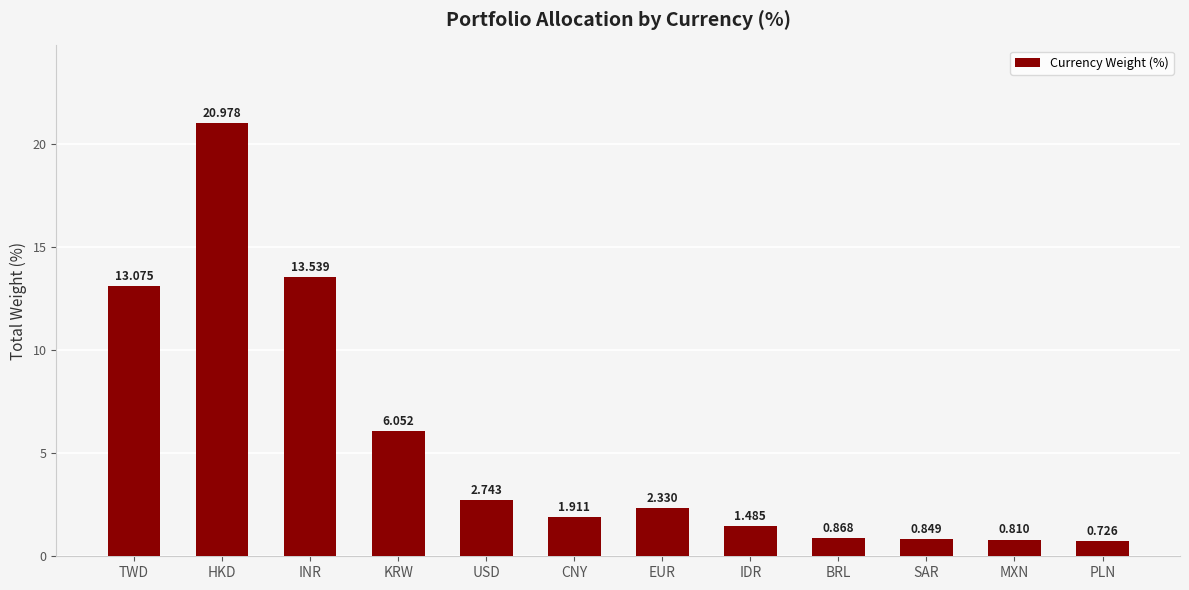

Rank the categories by value from highest to lowest.

HKD, INR, TWD, KRW, USD, EUR, CNY, IDR, BRL, SAR, MXN, PLN